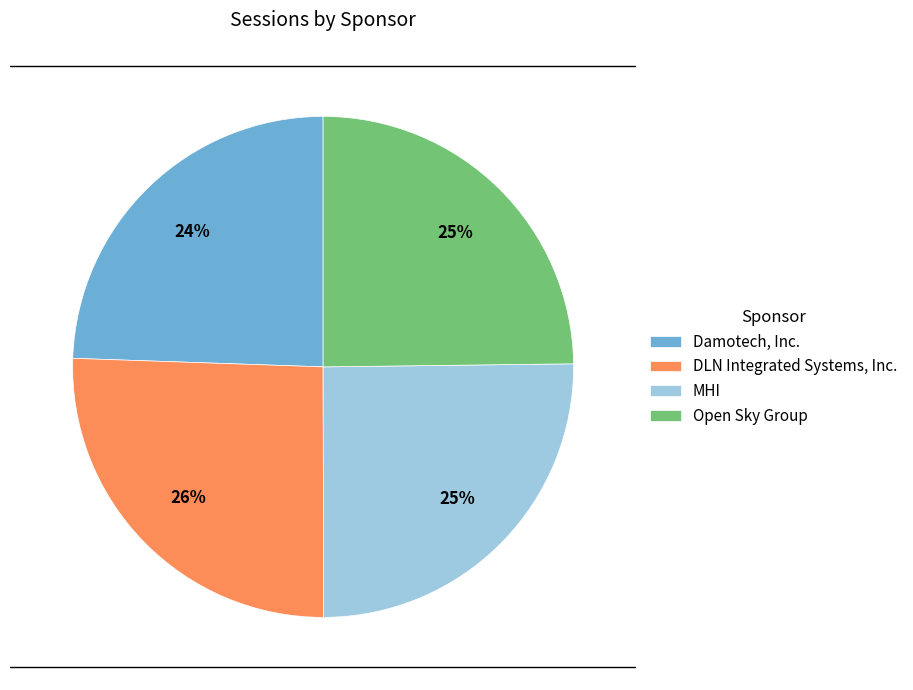

How many segments does this pie chart have?

4